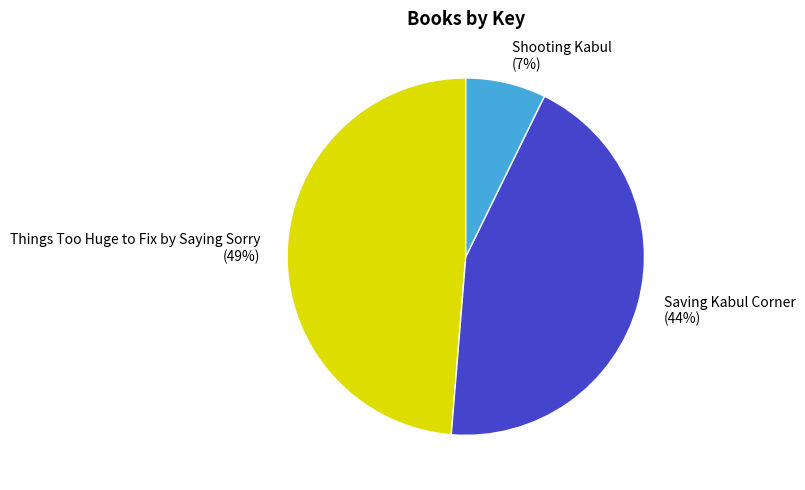

What percentage is the Shooting Kabul slice, to the nearest percent?

7%